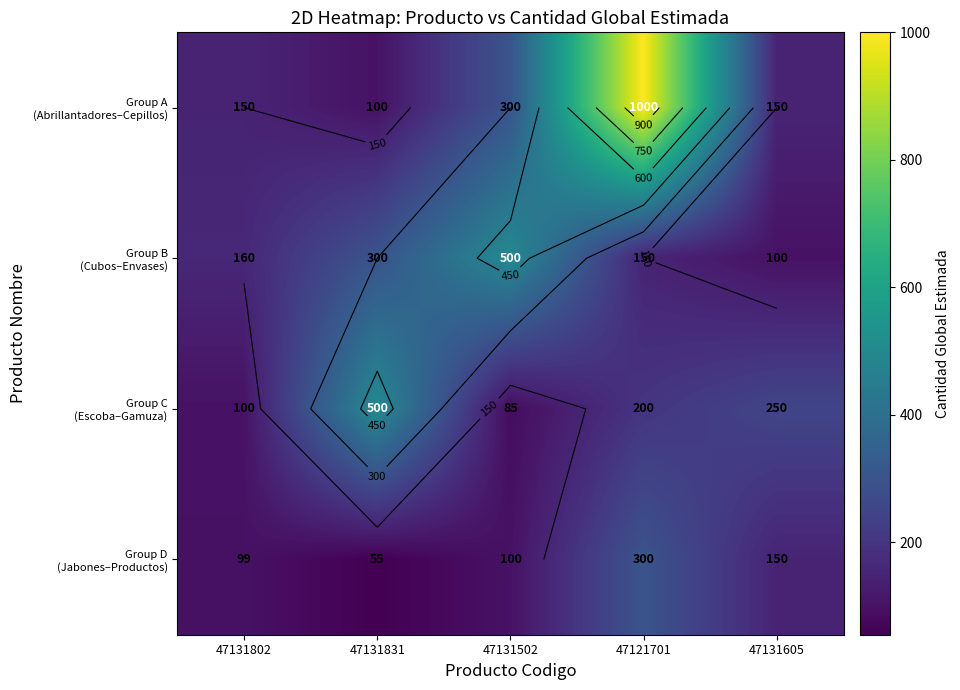

At which category does the chart reach its minimum across all series?

47131831